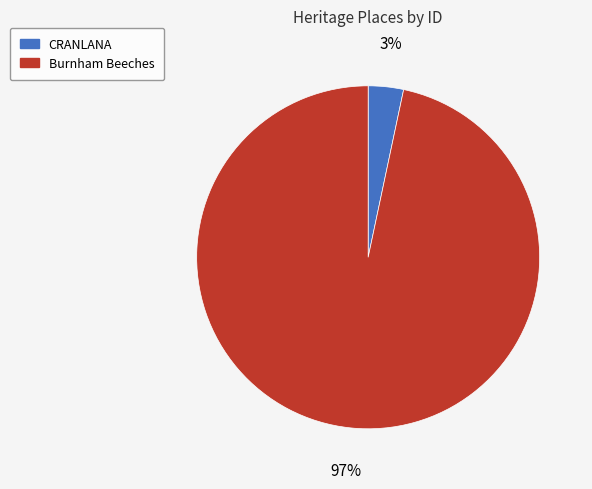

To the nearest percent, what percentage of the pie is CRANLANA?

3%